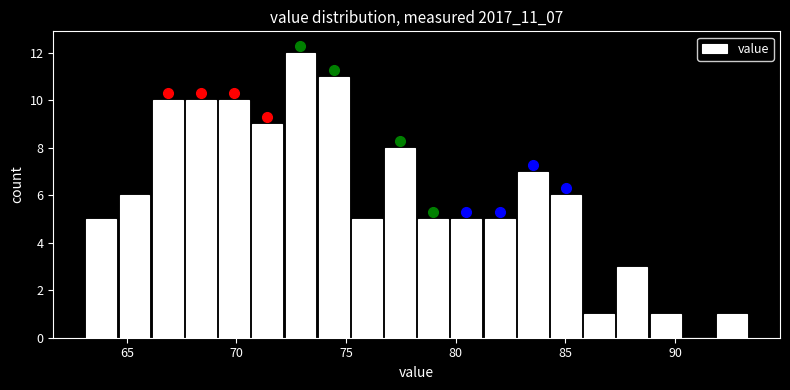

Around what value on the x-axis is the tallest bar? Give the approximate position of its centre, as read against the axis.

73.0